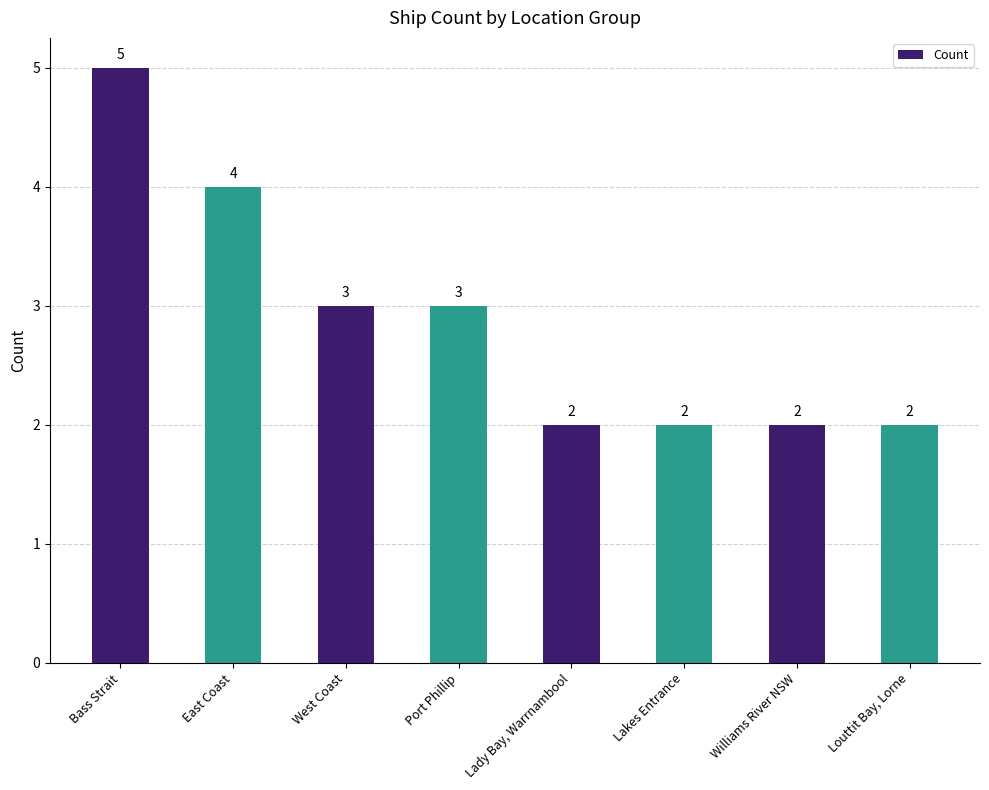

Reading left to right, extract all data points from this chart.

5	4	3	3	2	2	2	2